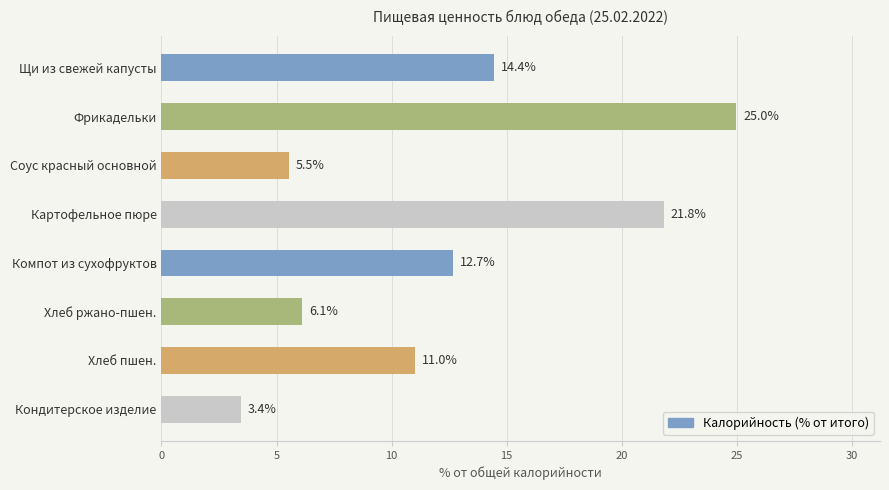

True or false: the data shows 21.8 at Картофельное пюре.

True